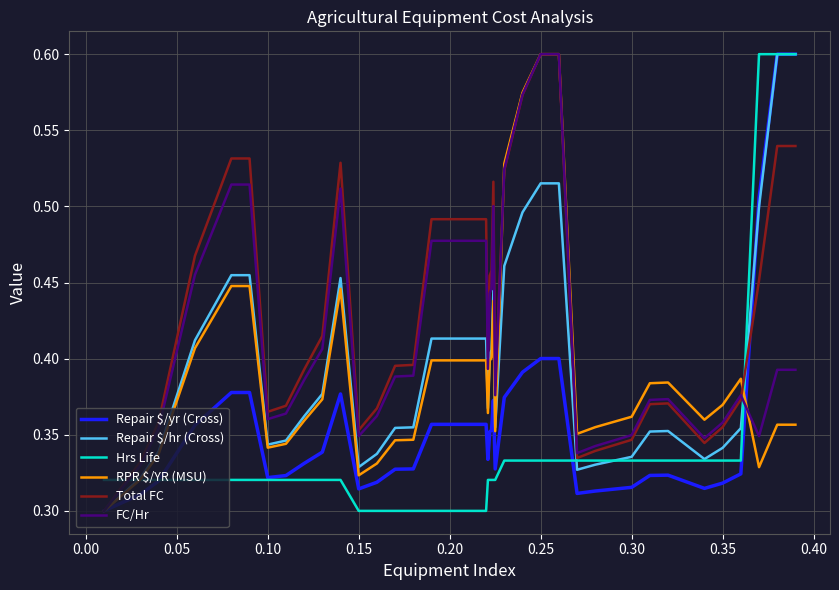

Which series has the largest total across all categories?

Total FC